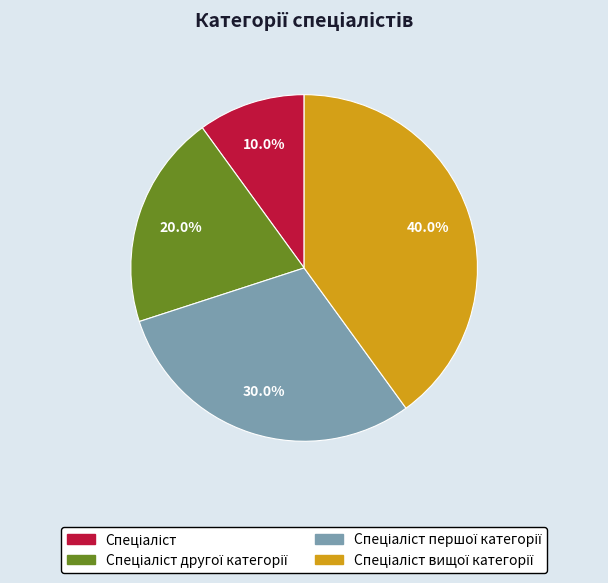

To the nearest percent, what is the difference between the largest and smallest slice percentages?

30%